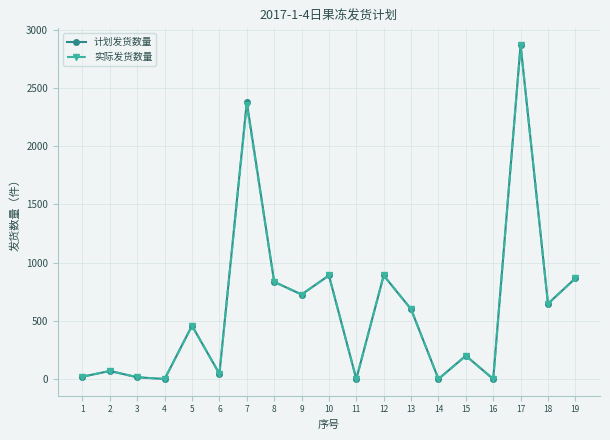

What is the difference between the maximum and minimum values in the 计划发货数量 series?

2870